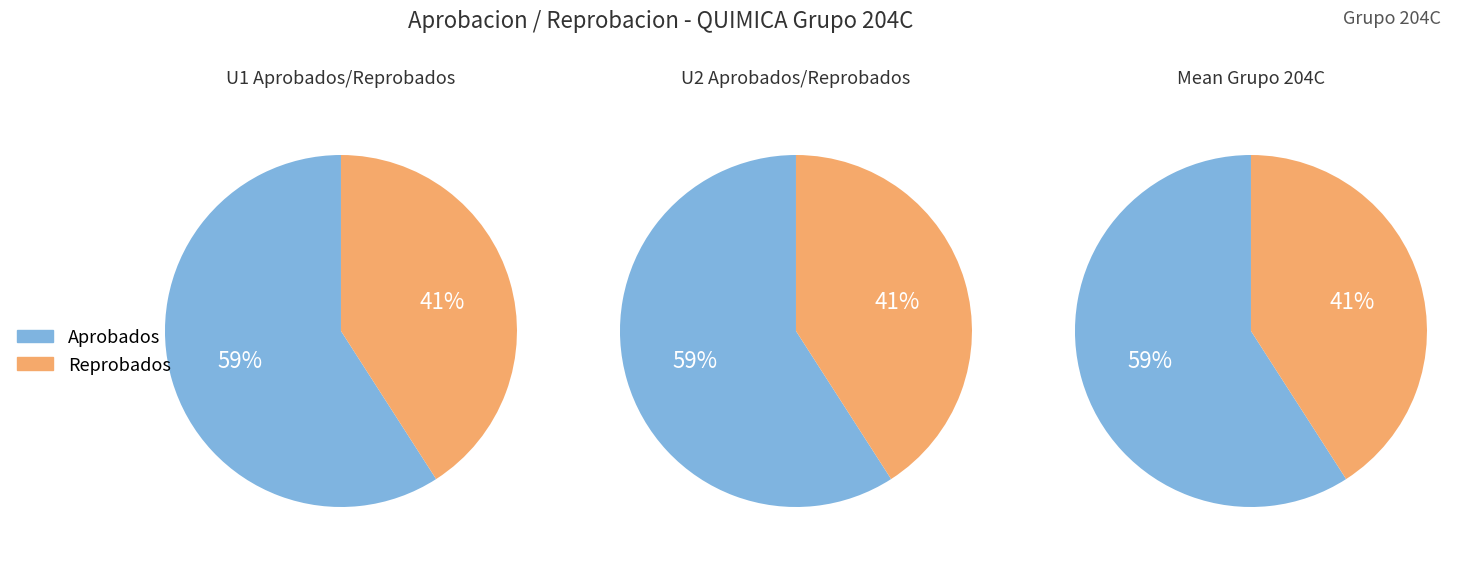

Do Aprobados and 2 together represent more than half of the pie?

Yes